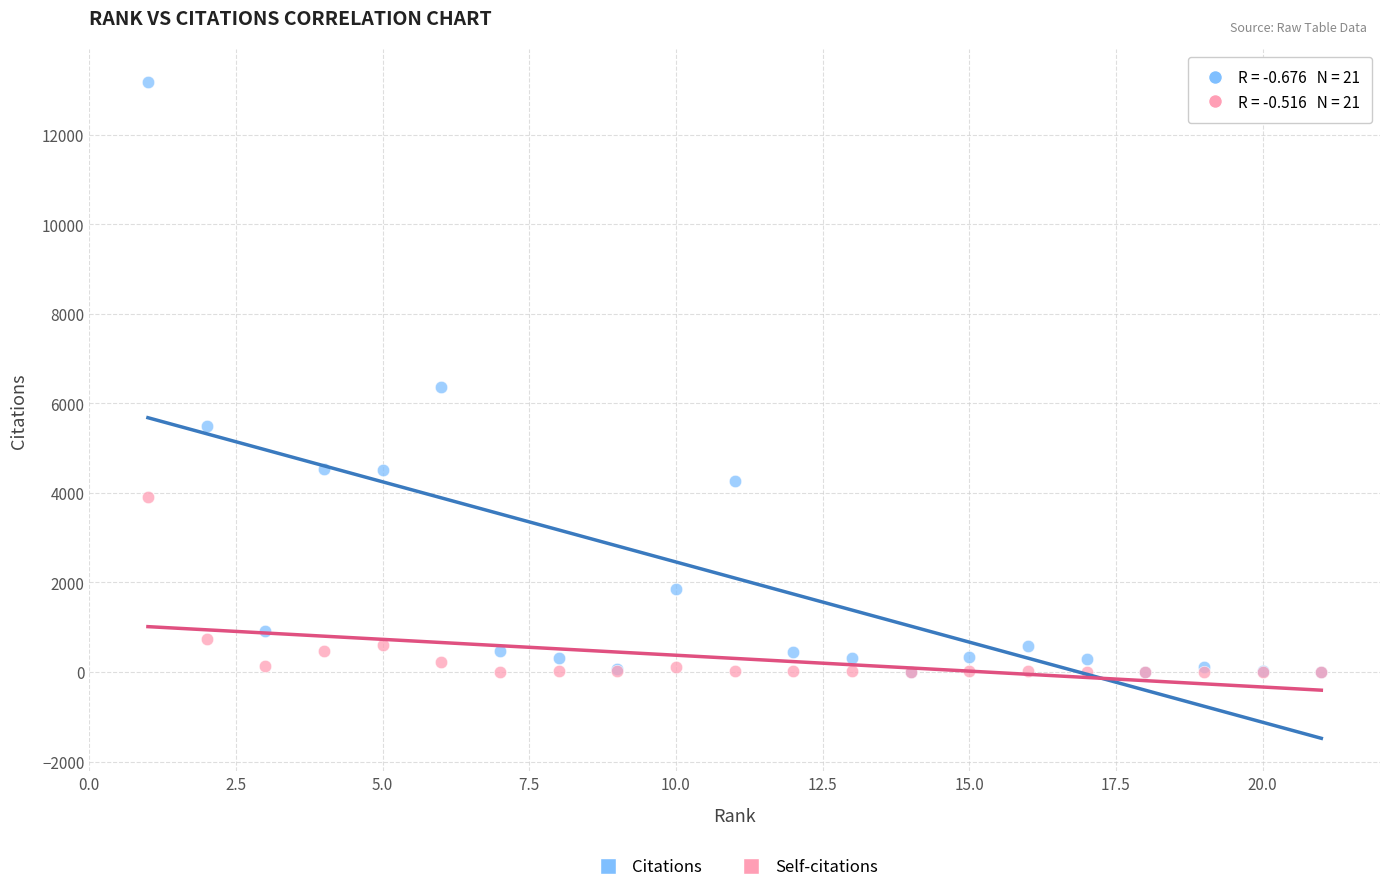

Which series has the widest spread of Y values?

Citations